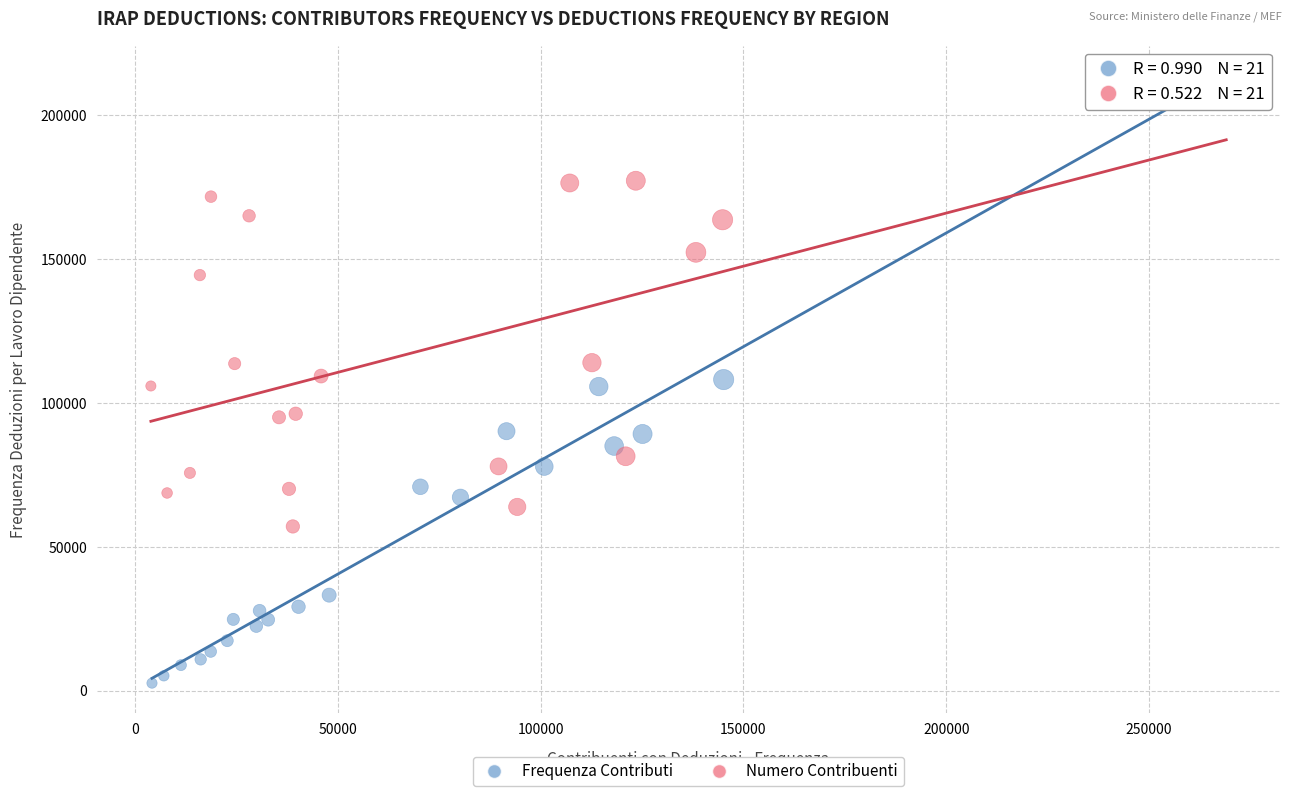

Which series has the largest Y range (max minus min)?

Frequenza Contributi